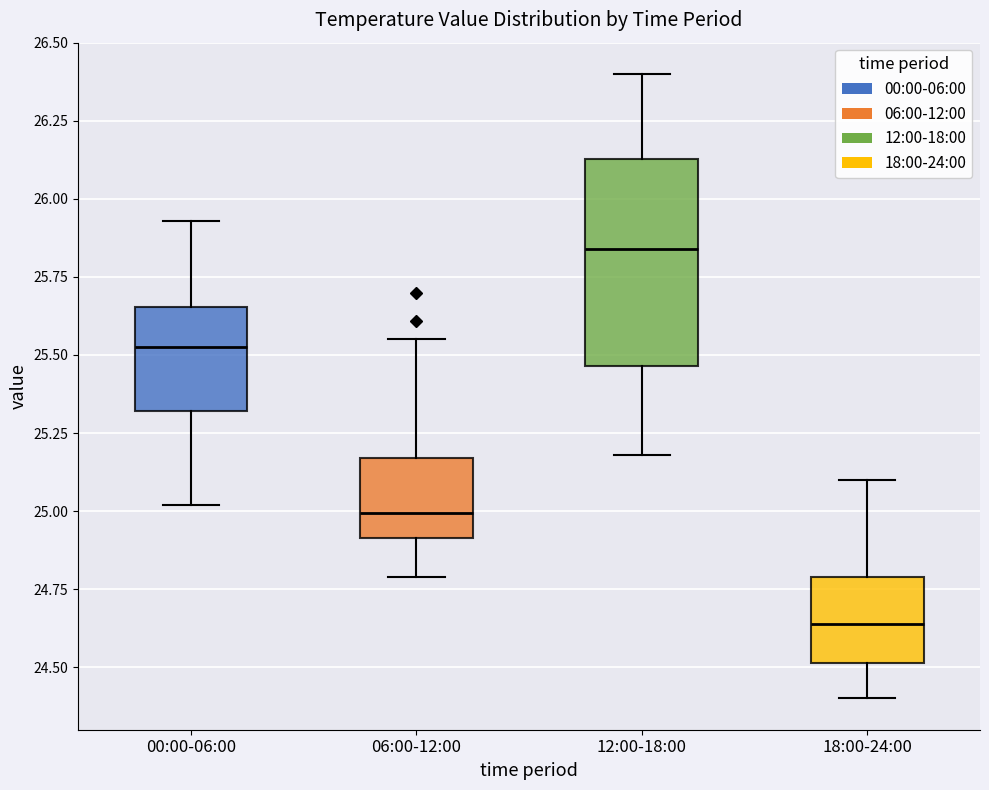

Reading left to right, read every box against the y-axis: the position of its median line, the range the box covers, and the ends of its whiskers. The values are not printed on the chart, so give them approximately, as read against the axis.

00:00-06:00: median 25.55, box 25.30 to 25.65, whiskers 25.00 to 25.95
06:00-12:00: median 25.00, box 24.90 to 25.15, whiskers 24.80 to 25.55
12:00-18:00: median 25.85, box 25.45 to 26.15, whiskers 25.20 to 26.40
18:00-24:00: median 24.65, box 24.50 to 24.80, whiskers 24.40 to 25.10